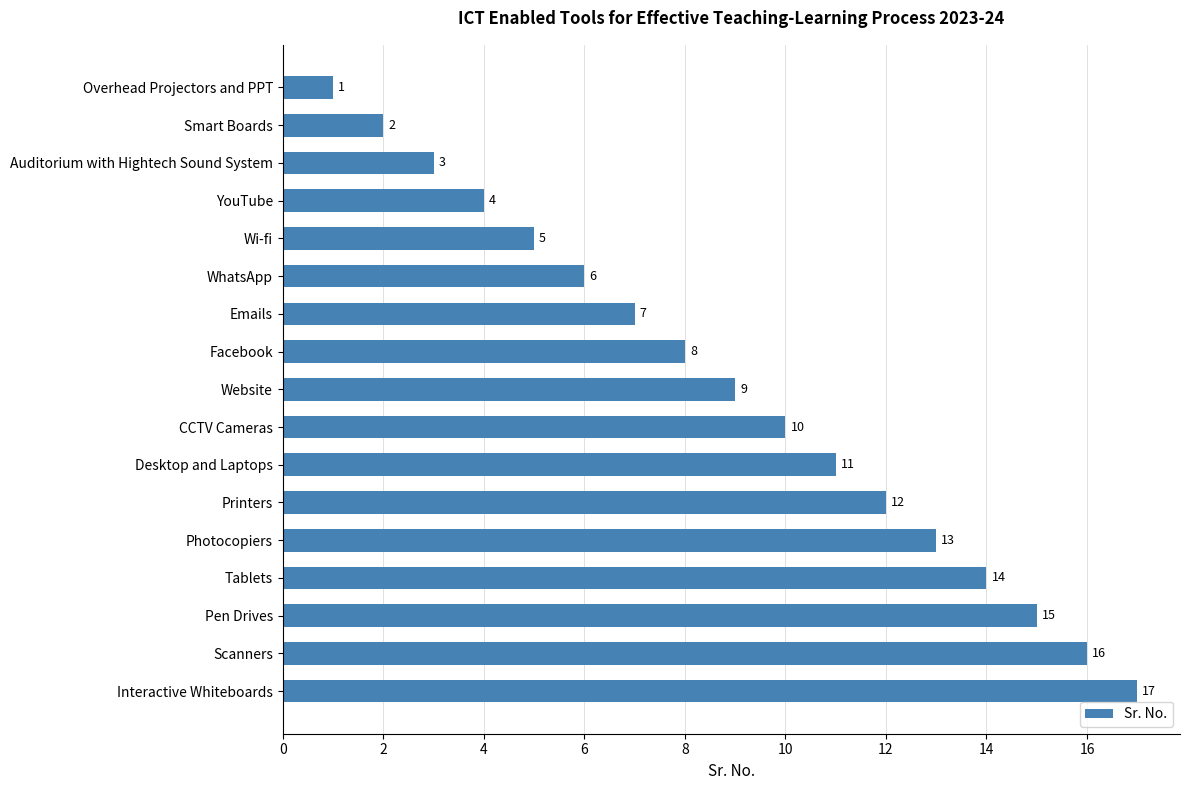

Where is the data nearest to the value 9?

Website